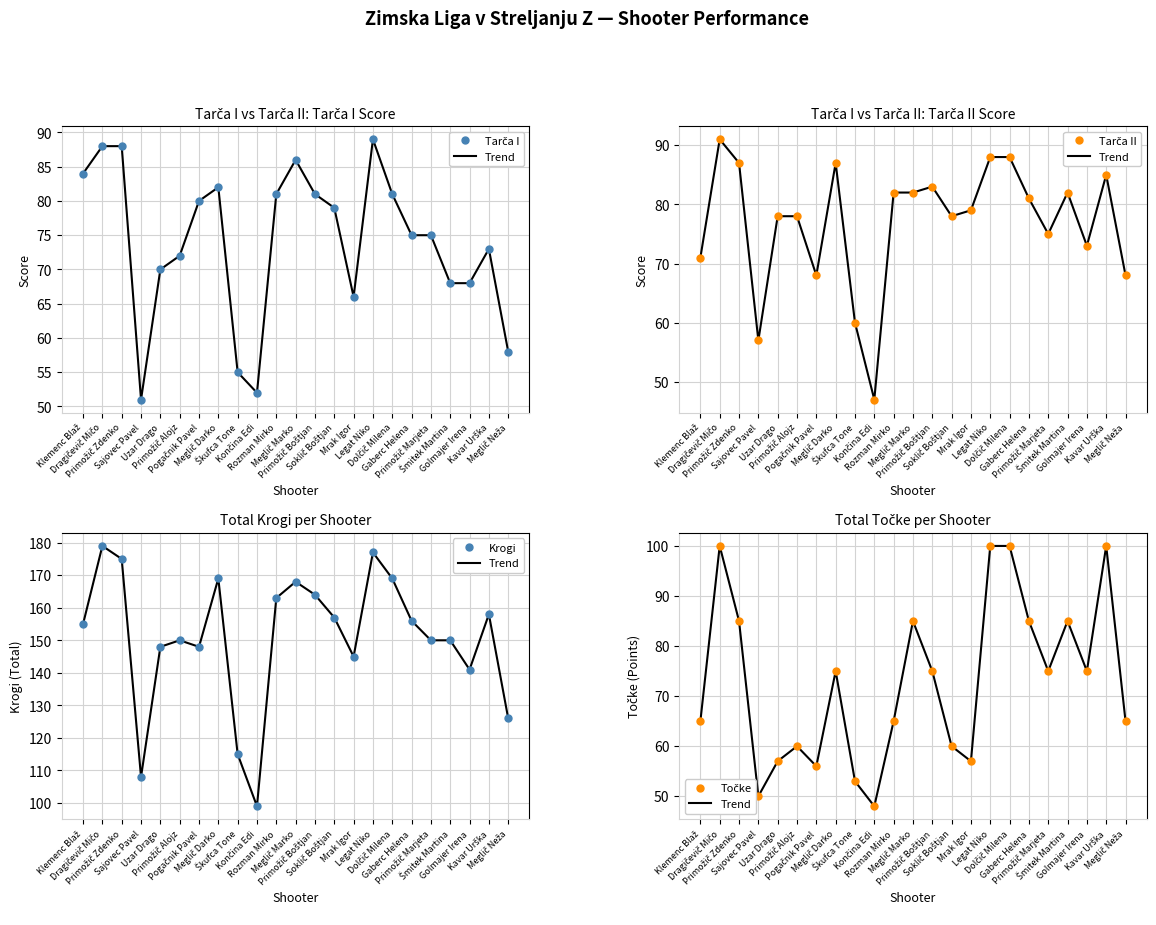

Which series has the largest total across all categories?

Krogi